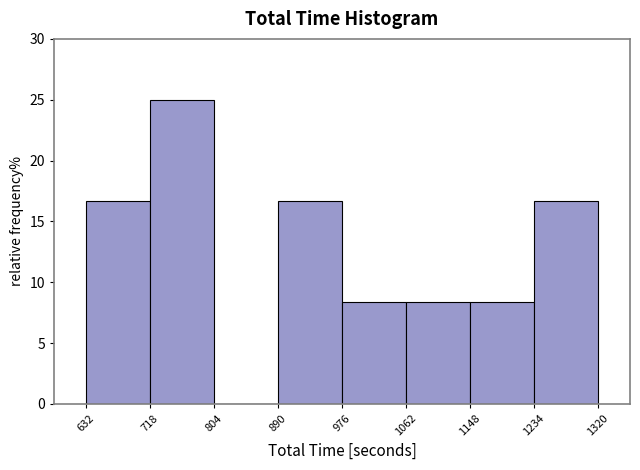

Reading left to right, list every bar in this chart as the range it spans on the x-axis followed by its height. The values are not printed on the chart, so give them approximately, as read against the axis.

632 to 718: 16.5
718 to 804: 25.0
804 to 890: 0
890 to 976: 16.5
976 to 1062: 8.5
1062 to 1148: 8.5
1148 to 1234: 8.5
1234 to 1320: 16.5